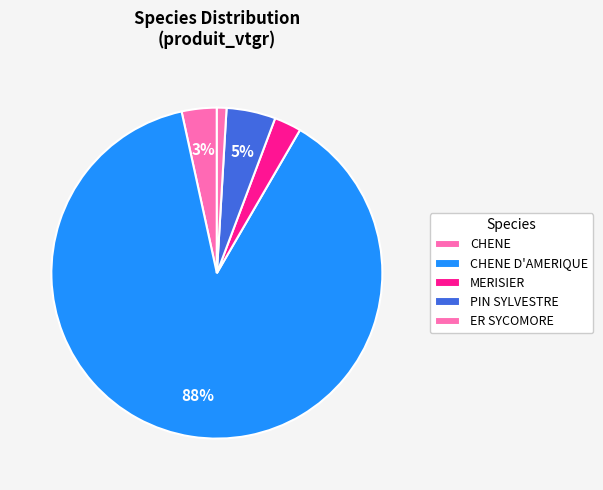

Count the number of slices in the pie.

5